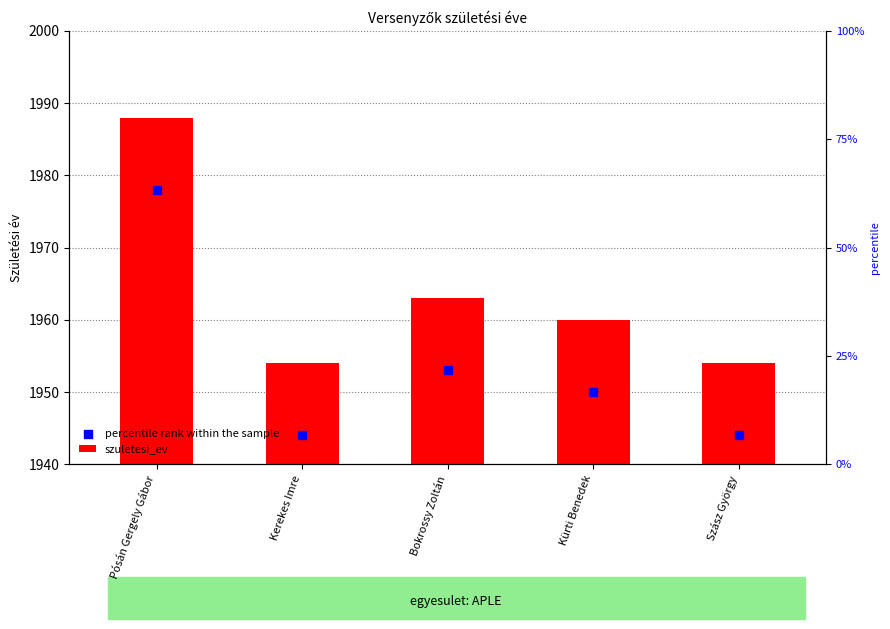

At which category is the sum across all series the highest?

Pósán Gergely Gábor